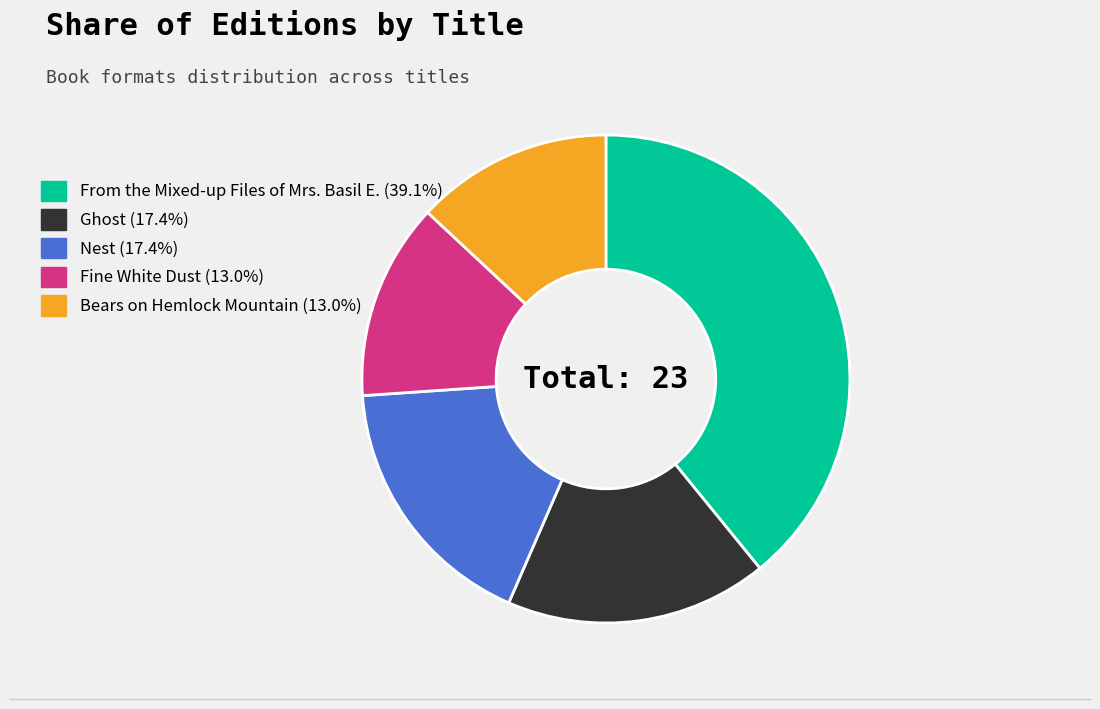

Between Ghost and Bears on Hemlock Mountain, which is larger?

Ghost